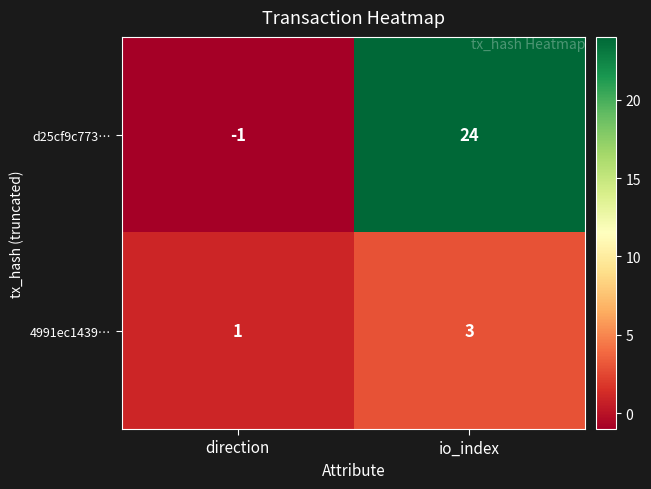

Is it true that d25cf9c773… equals -2 at direction?

False